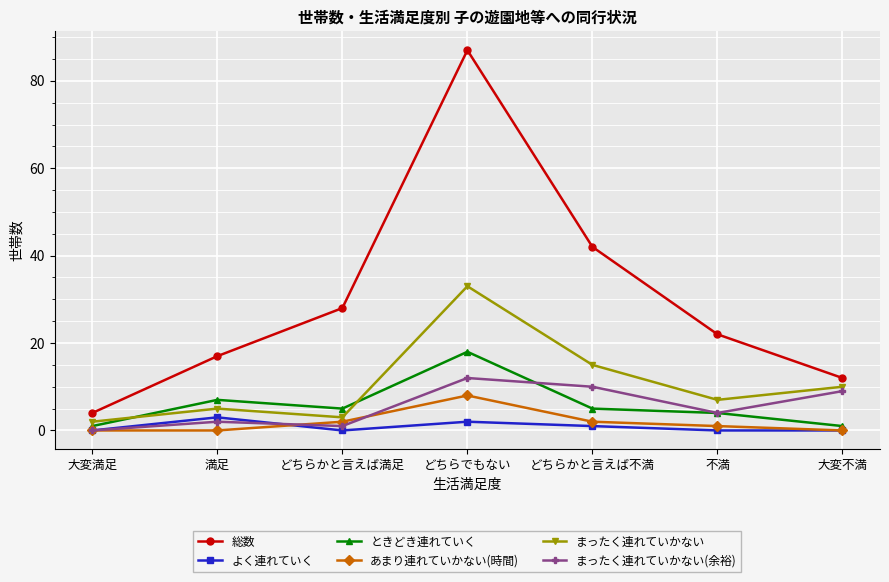

Reading left to right, what are all the values shown in this chart?

総数: 大変満足=4	満足=17	どちらかと言えば満足=28	どちらでもない=87	どちらかと言えば不満=42	不満=22	大変不満=12
よく連れていく: 大変満足=0	満足=3	どちらかと言えば満足=0	どちらでもない=2	どちらかと言えば不満=1	不満=0	大変不満=0
ときどき連れていく: 大変満足=1	満足=7	どちらかと言えば満足=5	どちらでもない=18	どちらかと言えば不満=5	不満=4	大変不満=1
あまり連れていかない(時間): 大変満足=0	満足=0	どちらかと言えば満足=2	どちらでもない=8	どちらかと言えば不満=2	不満=1	大変不満=0
まったく連れていかない: 大変満足=2	満足=5	どちらかと言えば満足=3	どちらでもない=33	どちらかと言えば不満=15	不満=7	大変不満=10
まったく連れていかない(余裕): 大変満足=0	満足=2	どちらかと言えば満足=1	どちらでもない=12	どちらかと言えば不満=10	不満=4	大変不満=9